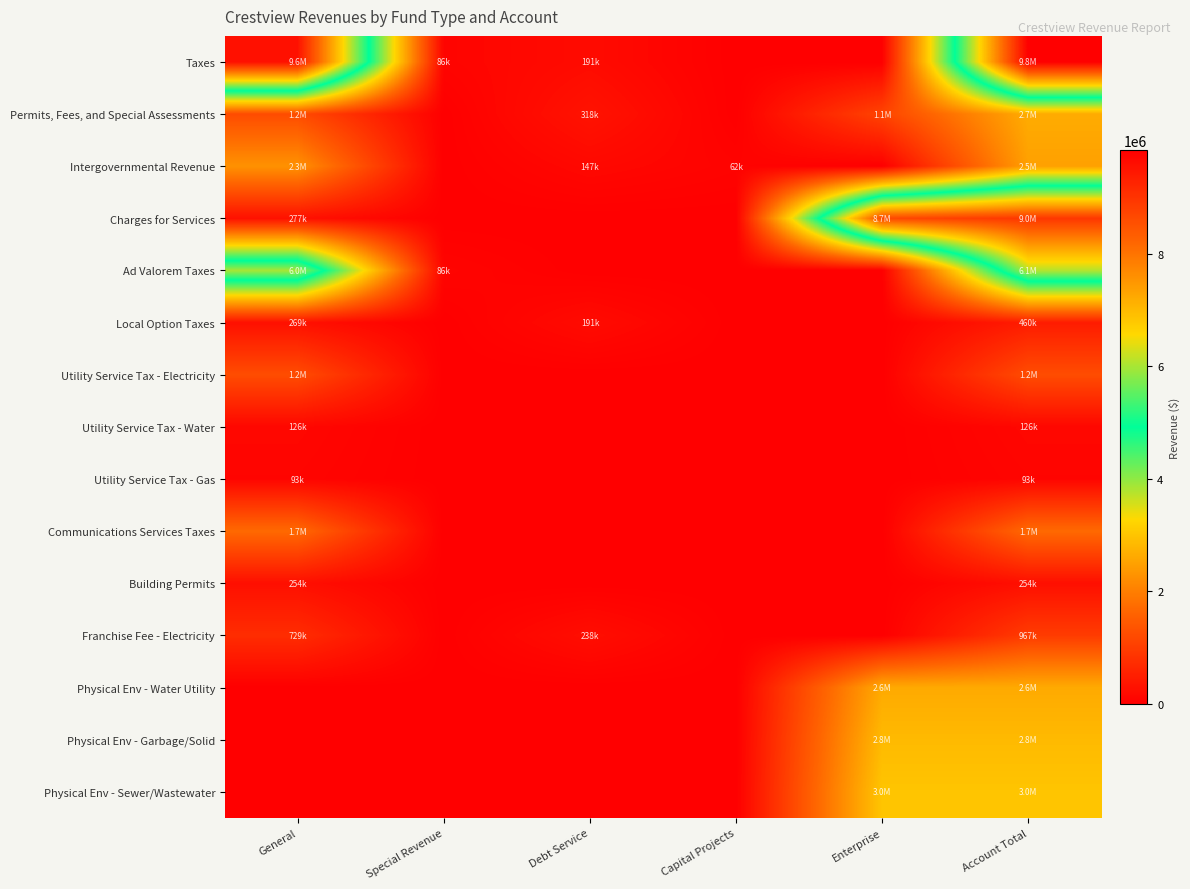

Reading left to right, transcribe all the data shown in this chart.

Taxes: General=9567871	Special Revenue=86559	Debt Service=191056	Capital Projects=0	Enterprise=0	Account Total=9845486
Permits, Fees, and Special Assessments: General=1233679	Special Revenue=0	Debt Service=318609	Capital Projects=0	Enterprise=1098663	Account Total=2650951
Intergovernmental Revenue: General=2273294	Special Revenue=0	Debt Service=147310	Capital Projects=62969	Enterprise=0	Account Total=2483573
Charges for Services: General=277615	Special Revenue=0	Debt Service=0	Capital Projects=0	Enterprise=8675049	Account Total=8952664
Ad Valorem Taxes: General=6001063	Special Revenue=86559	Debt Service=0	Capital Projects=0	Enterprise=0	Account Total=6087622
Local Option Taxes: General=269635	Special Revenue=0	Debt Service=191056	Capital Projects=0	Enterprise=0	Account Total=460691
Utility Service Tax - Electricity: General=1234725	Special Revenue=0	Debt Service=0	Capital Projects=0	Enterprise=0	Account Total=1234725
Utility Service Tax - Water: General=126301	Special Revenue=0	Debt Service=0	Capital Projects=0	Enterprise=0	Account Total=126301
Utility Service Tax - Gas: General=93850	Special Revenue=0	Debt Service=0	Capital Projects=0	Enterprise=0	Account Total=93850
Communications Services Taxes: General=1696291	Special Revenue=0	Debt Service=0	Capital Projects=0	Enterprise=0	Account Total=1696291
Building Permits: General=254243	Special Revenue=0	Debt Service=0	Capital Projects=0	Enterprise=0	Account Total=254243
Franchise Fee - Electricity: General=729151	Special Revenue=0	Debt Service=238409	Capital Projects=0	Enterprise=0	Account Total=967560
Physical Env - Water Utility: General=0	Special Revenue=0	Debt Service=0	Capital Projects=0	Enterprise=2622253	Account Total=2622253
Physical Env - Garbage/Solid: General=0	Special Revenue=0	Debt Service=0	Capital Projects=0	Enterprise=2849464	Account Total=2849464
Physical Env - Sewer/Wastewater: General=0	Special Revenue=0	Debt Service=0	Capital Projects=0	Enterprise=3004535	Account Total=3004535